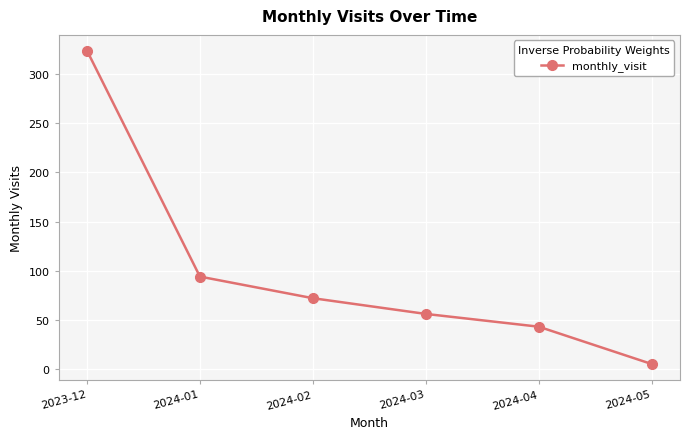

At which category does the chart reach its minimum across all series?

2024-05